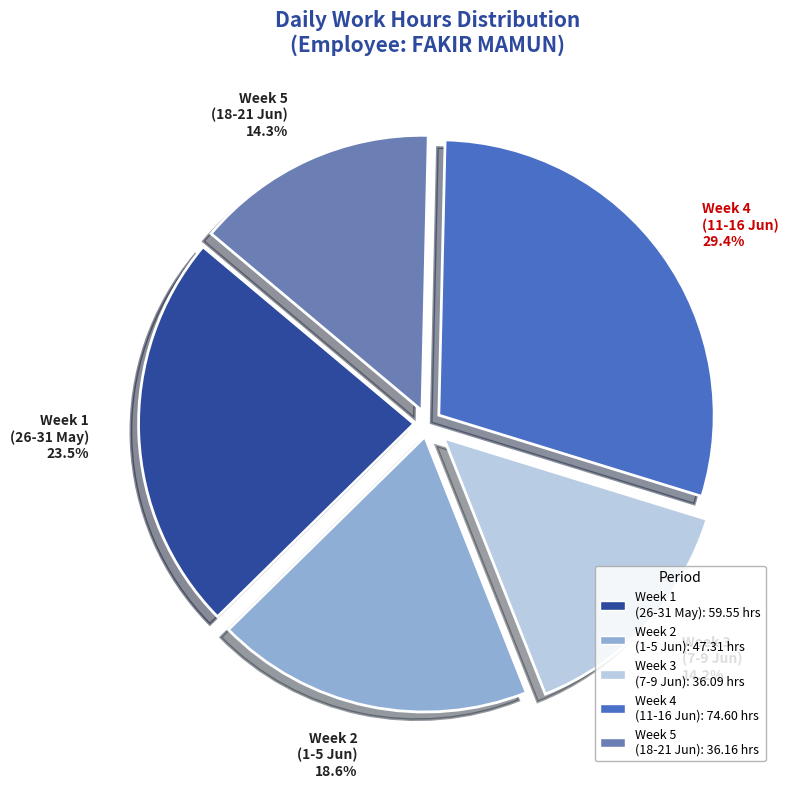

Which category has the biggest portion of the pie?

Week 4 (11-16 Jun) 29.4%